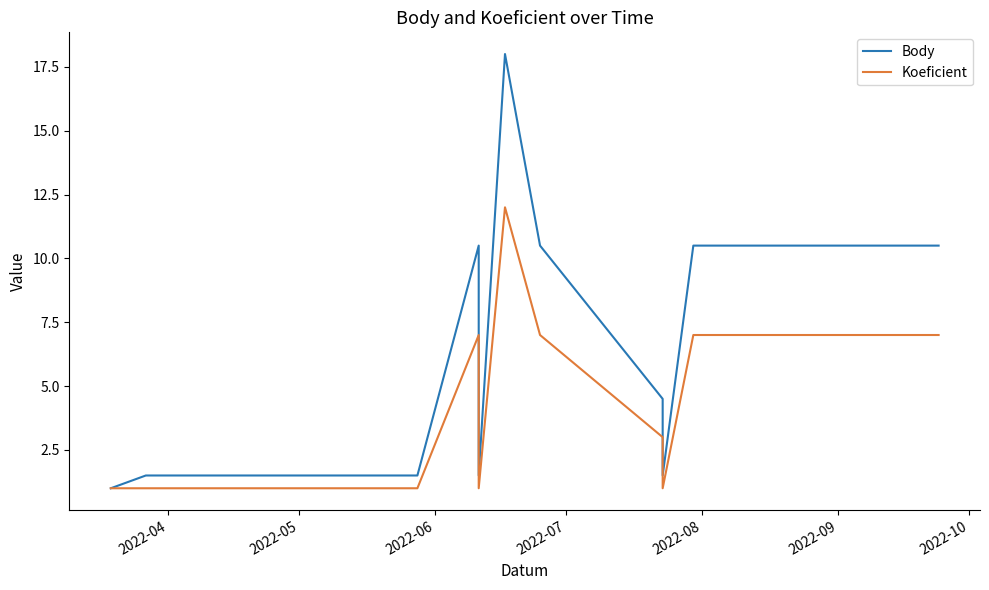

Between 2022-06 and 2022-07, which series saw the biggest shift?

Body